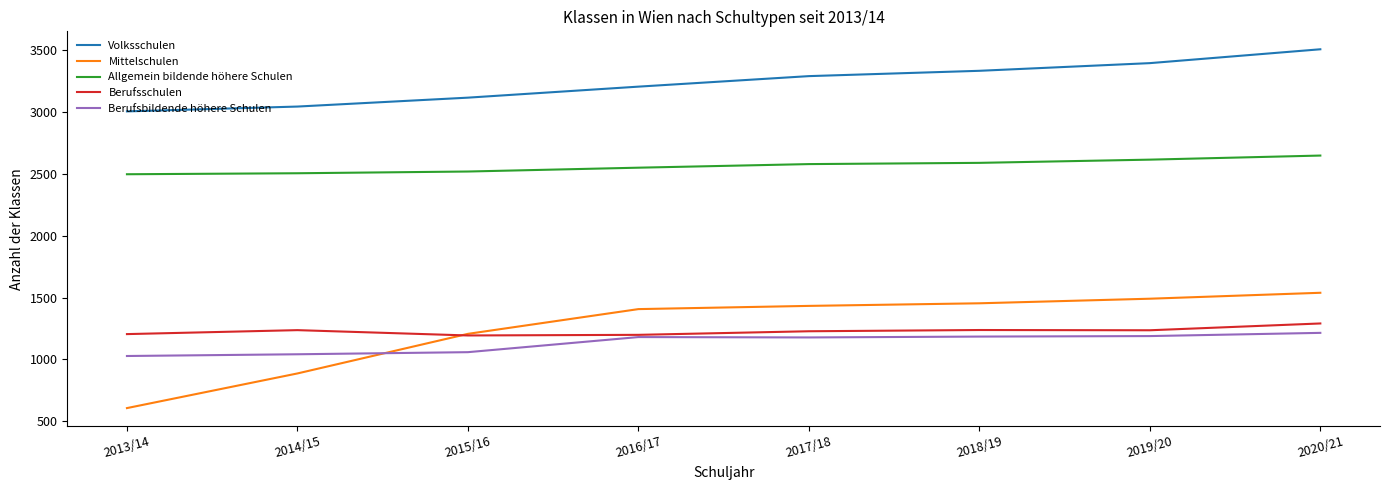

True or false: Berufsschulen has a value of 1649 at 2015/16.

False